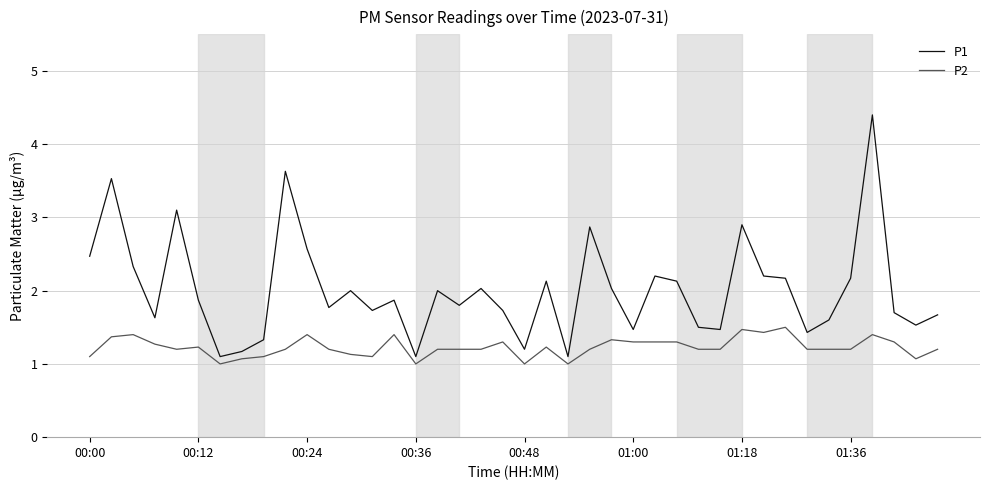

What is the difference between the maximum and minimum values in the P2 series?

0.5